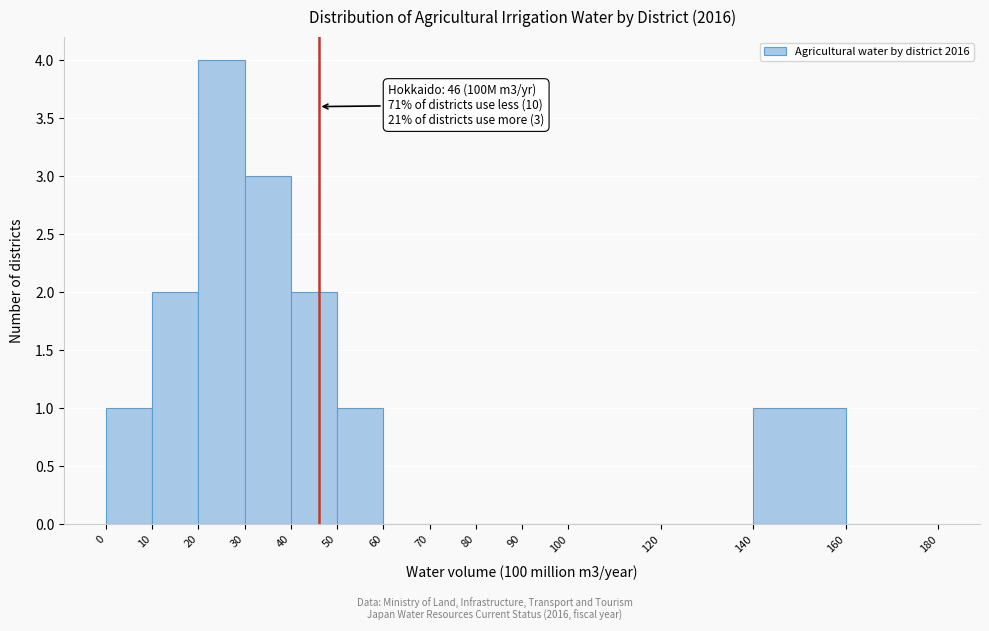

Which range on the x-axis has the tallest bar?

20 to 30